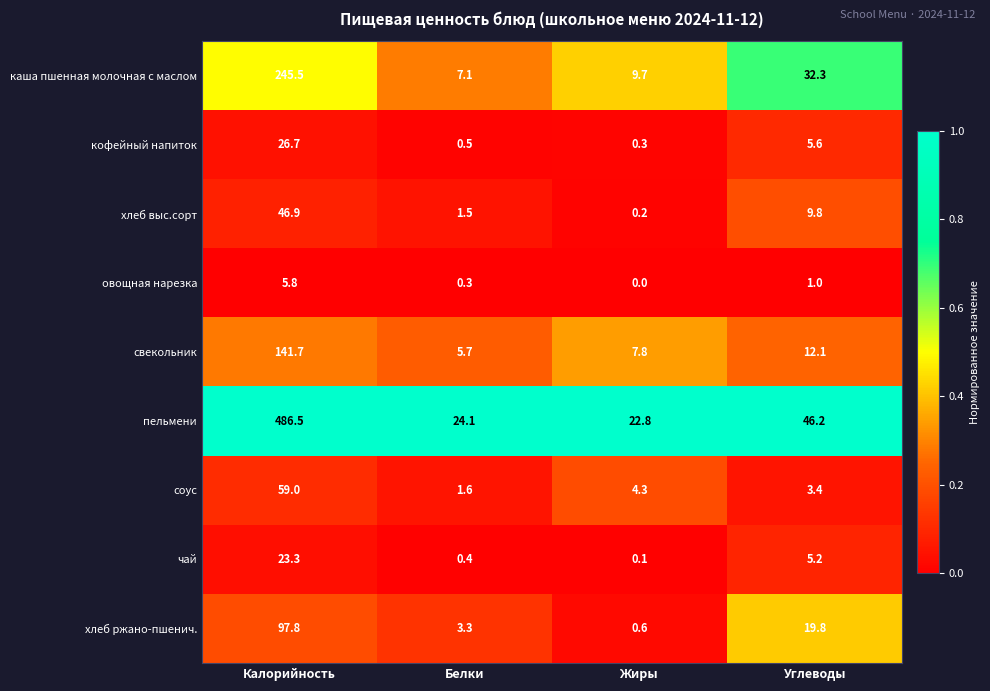

What is the difference between the maximum and minimum values in the чай series?

23.2